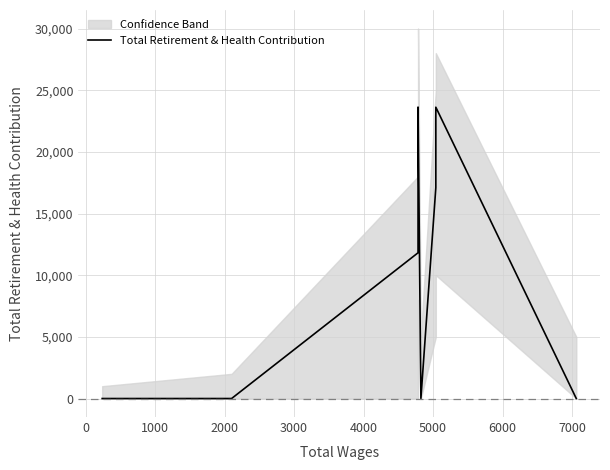

Count the number of values greater than 0.

4